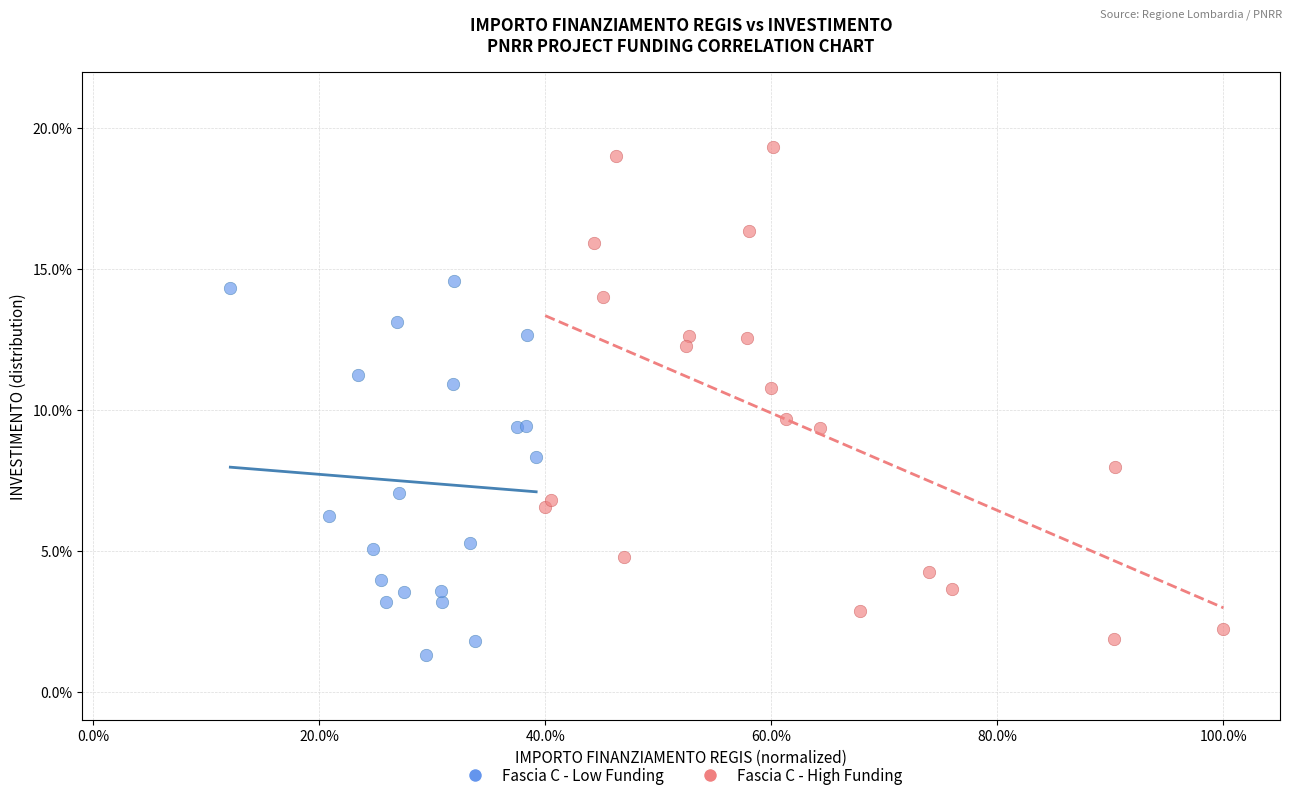

Which series reaches the minimum Y coordinate?

Fascia C - Low Funding